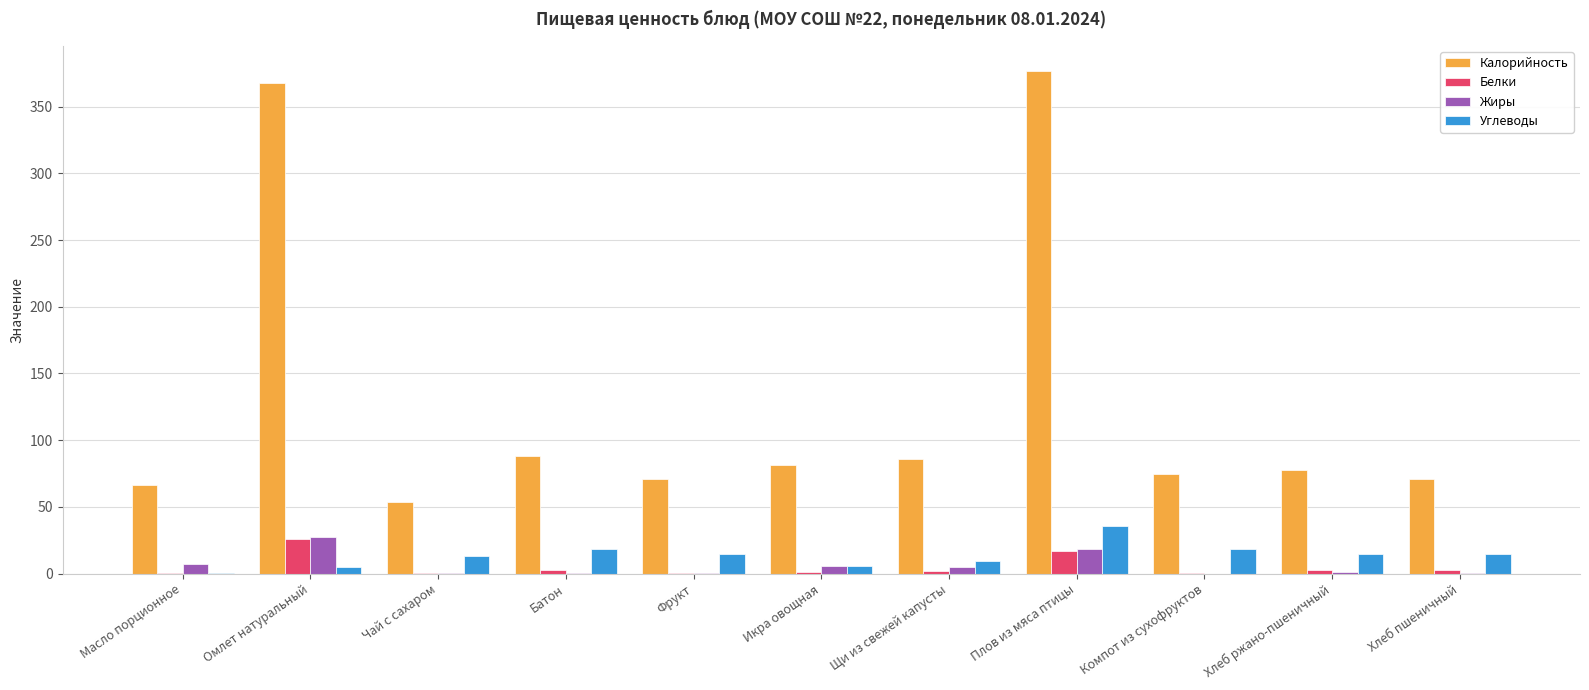

What is the sum of all Калорийность values?

1412.2